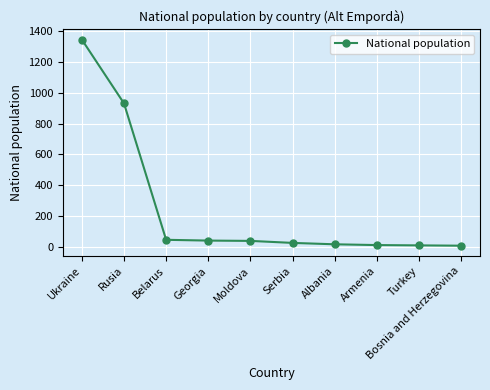

The value at Armenia is 15. True or false?

True